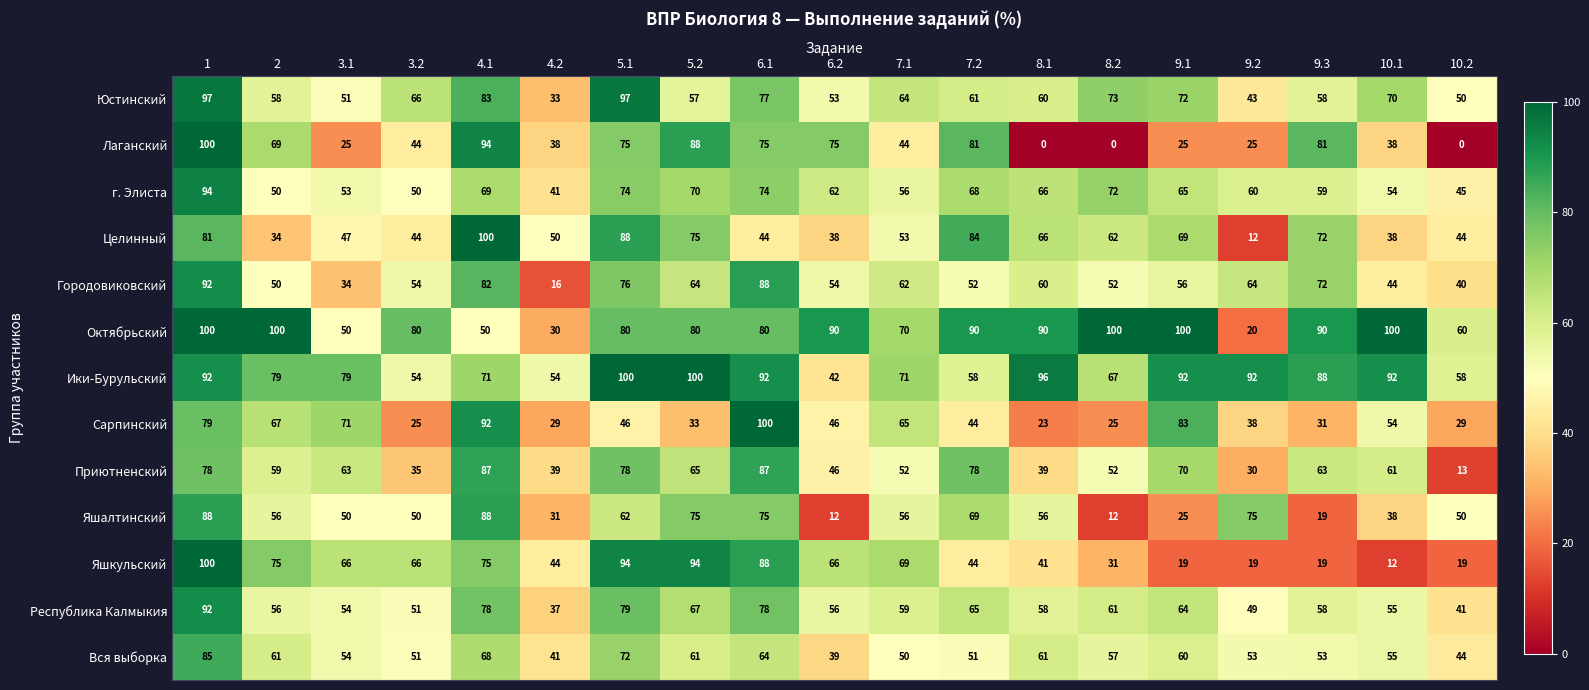

What is the highest value of the Городовиковский series?

92